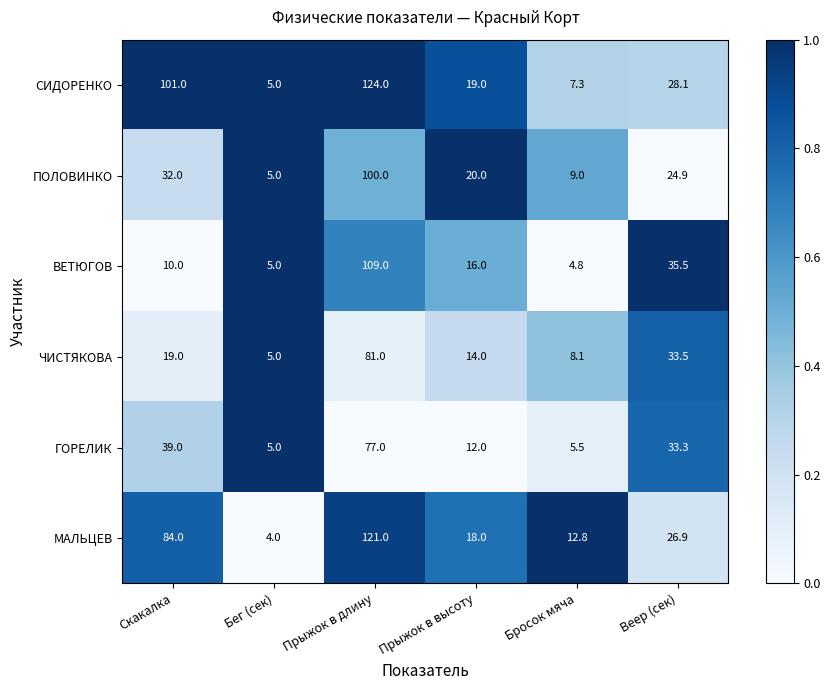

Is it true that ПОЛОВИНКО equals 13.4 at Бросок мяча?

False